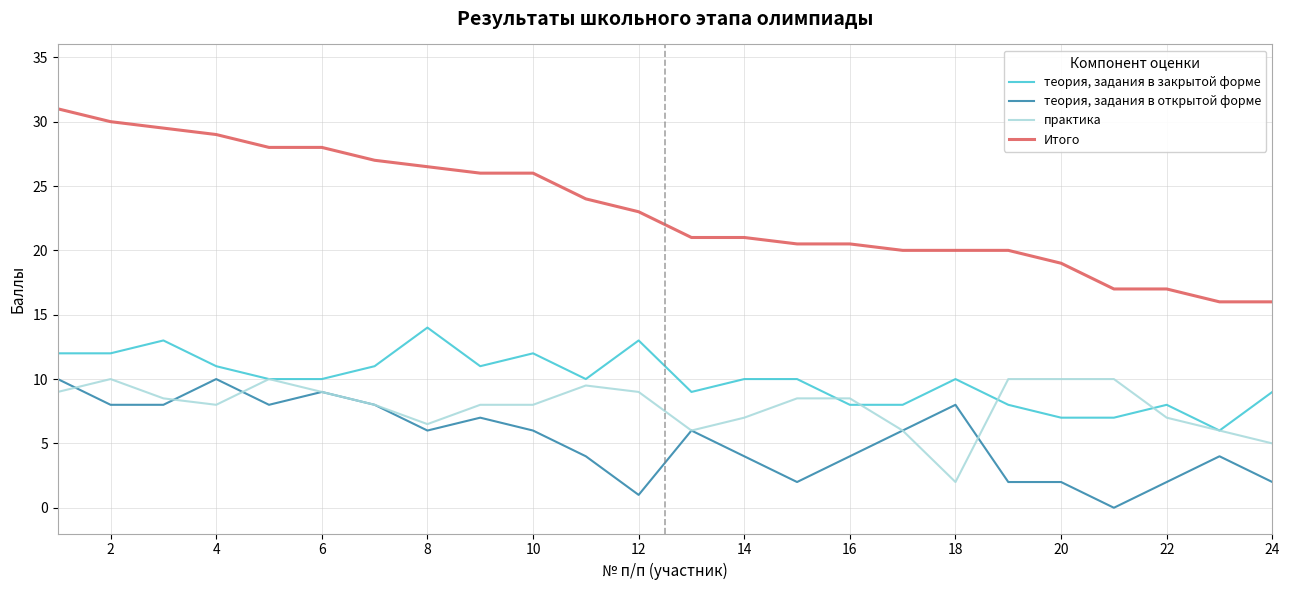

True or false: теория, задания в открытой форме and Итого cross at least once.

False